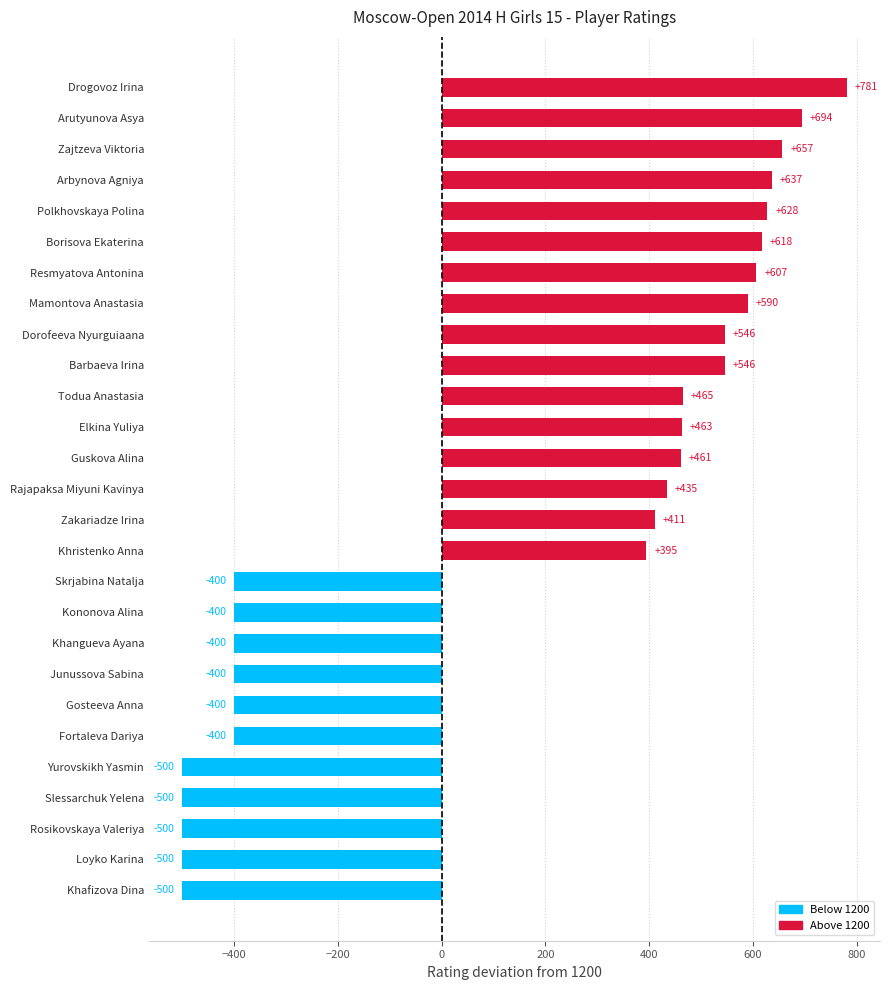

What is the smallest value displayed?

-500